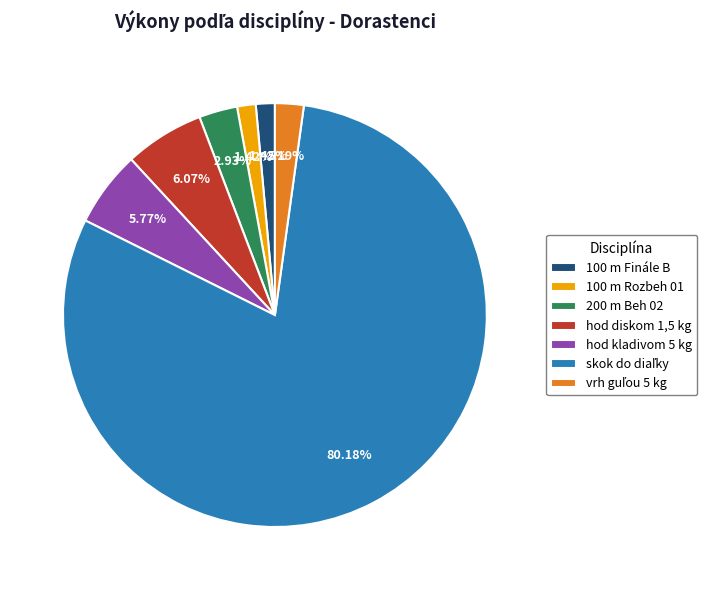

How many segments does this pie chart have?

7